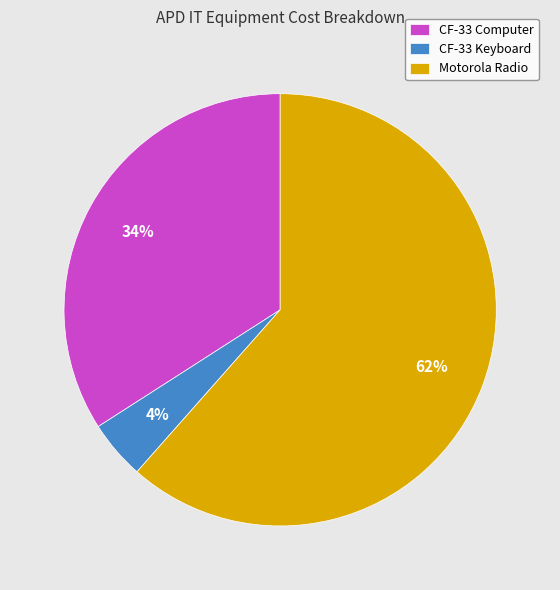

True or false: CF-33 Computer accounts for 34% of the total.

True